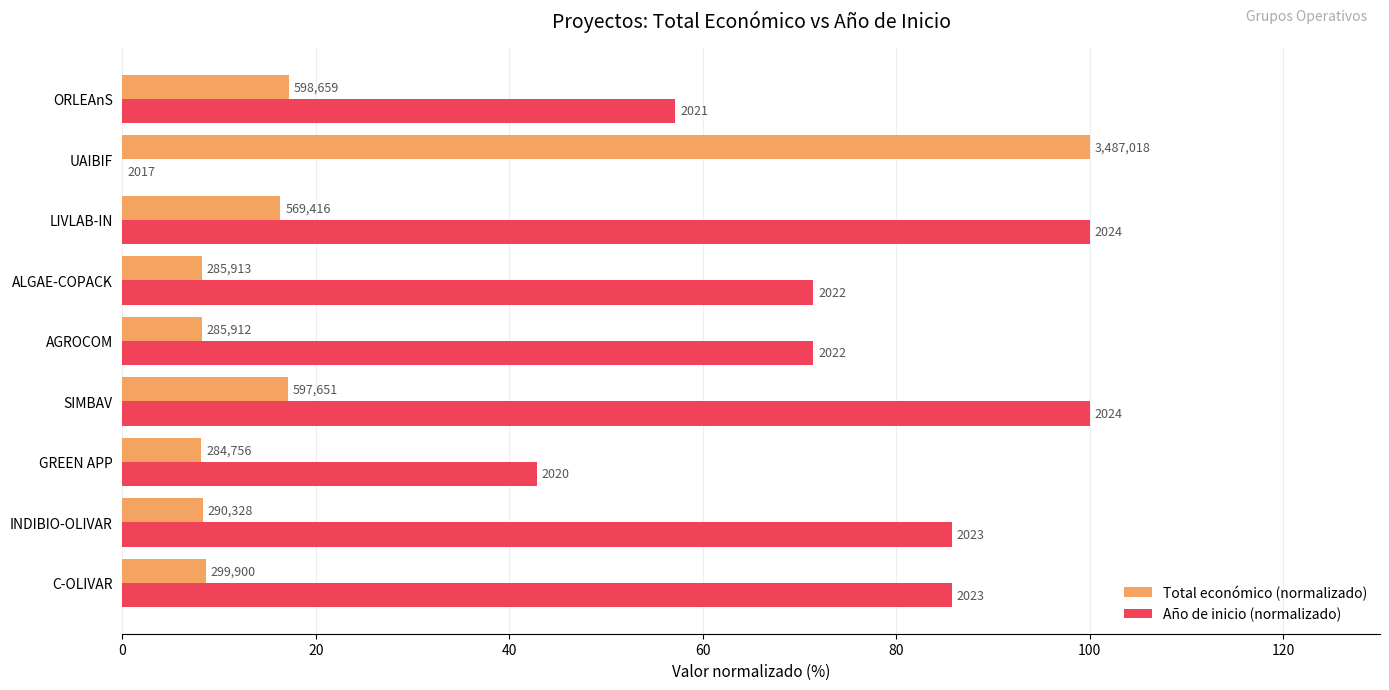

Which series has the widest spread of values?

Año de inicio (normalizado)